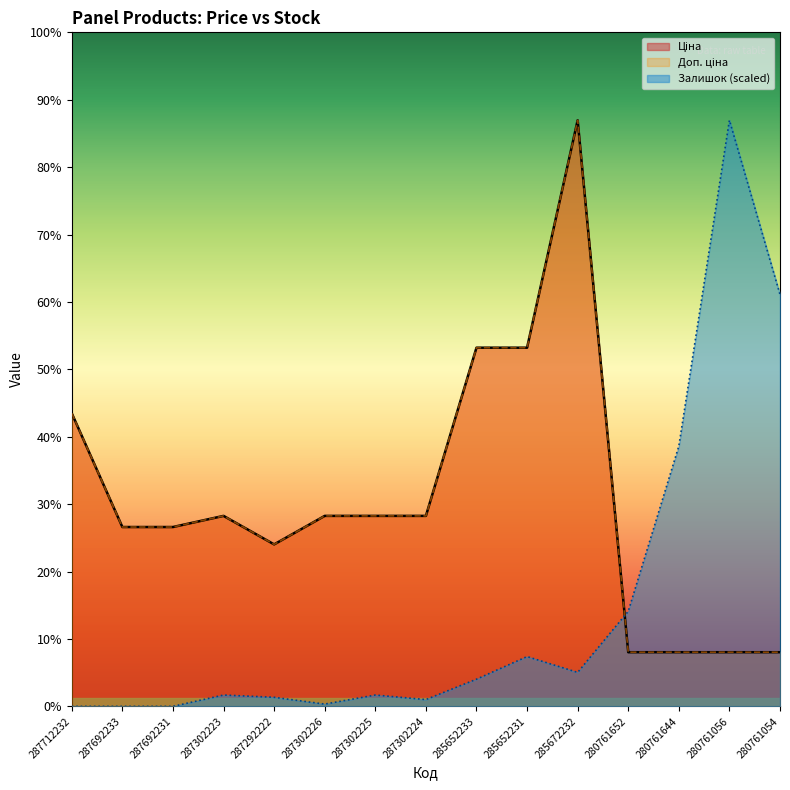

What is the spread (max minus min) of values at 280761054?

37496.2